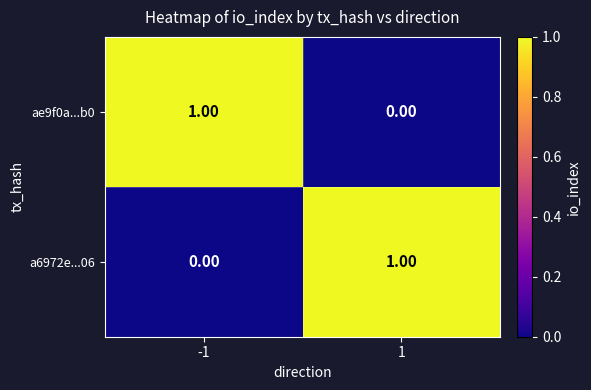

At 1, list the series in order from largest to smallest.

a6972e...06, ae9f0a...b0